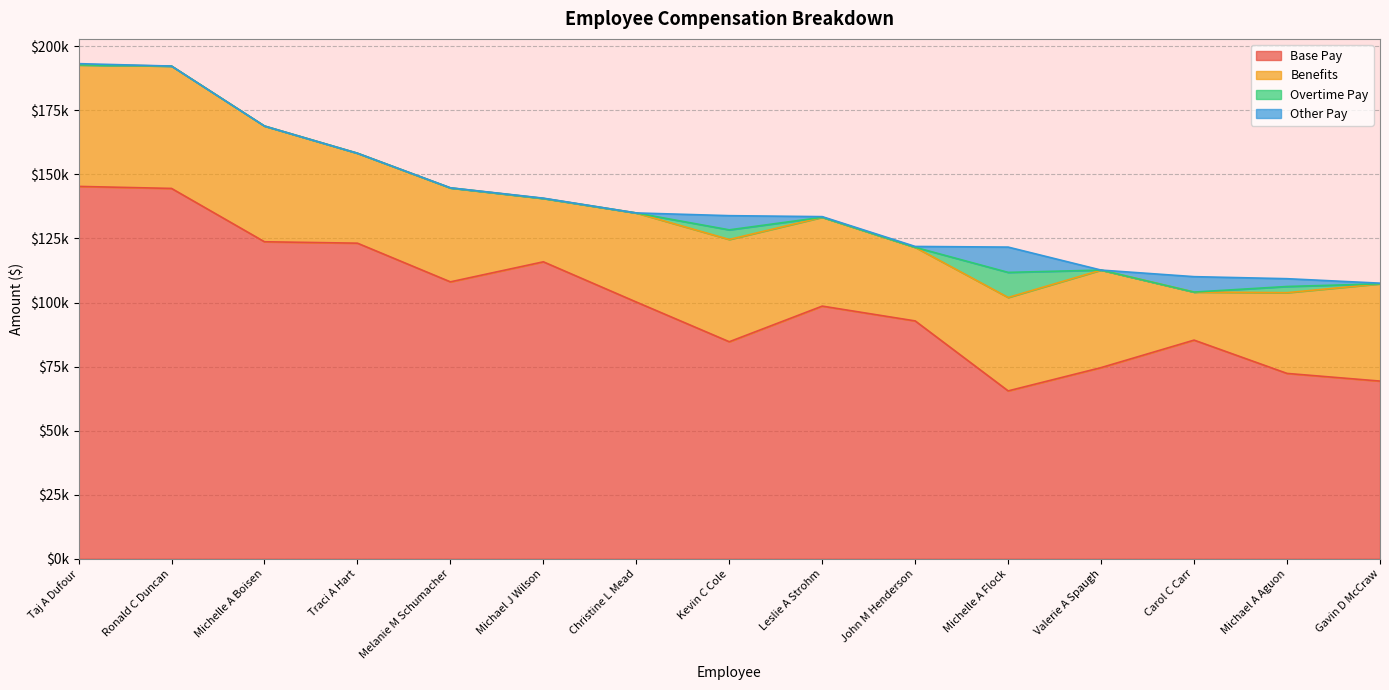

Which series has the largest range (max minus min)?

Base Pay